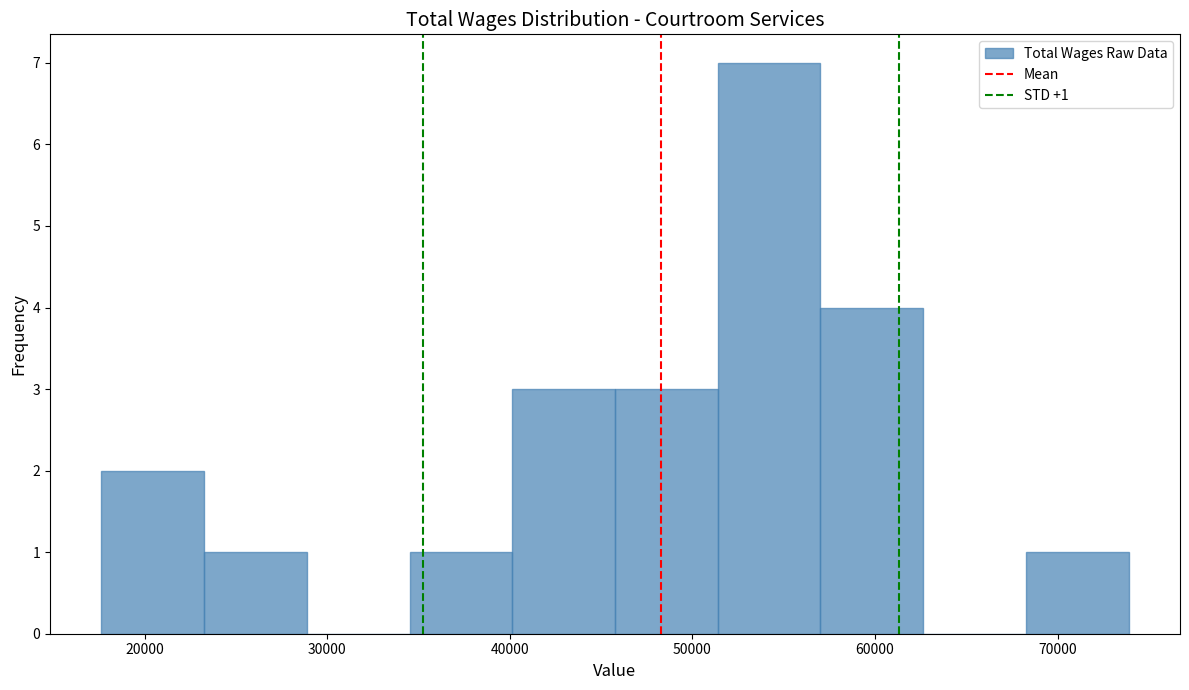

Which range on the x-axis has the tallest bar?

51000 to 57000